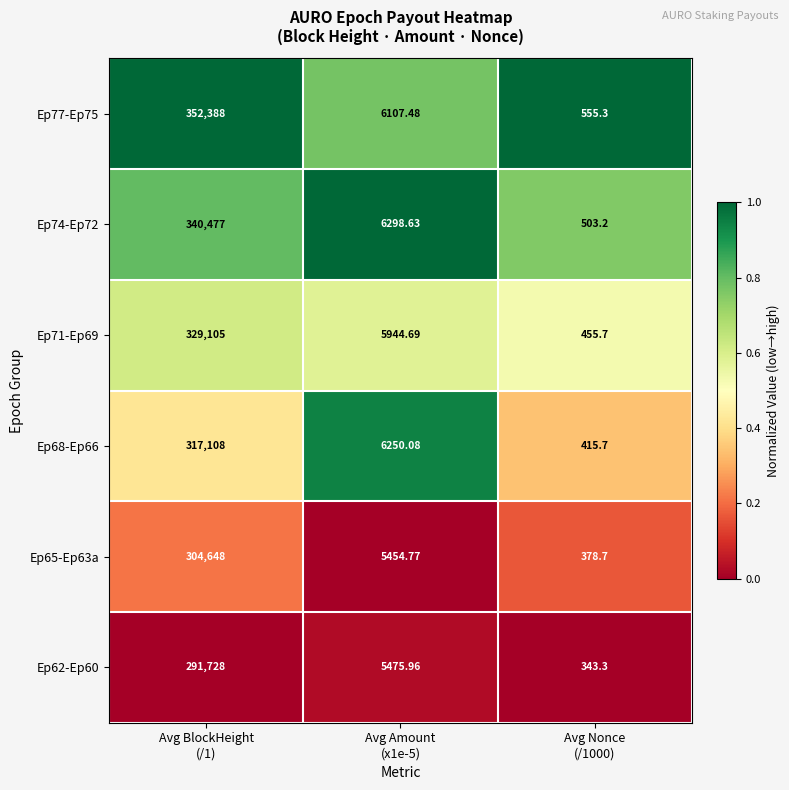

How many values in the Ep68-Ep66 series are below 6250?

1